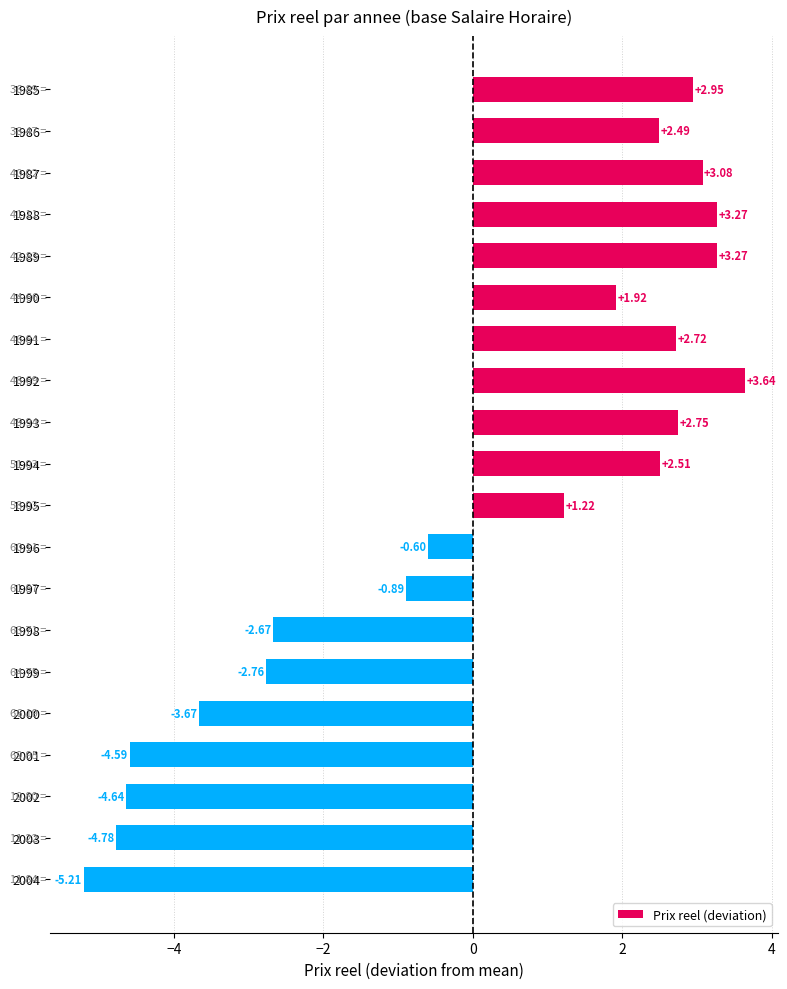

What is the difference between the second highest and second lowest values?

8.1